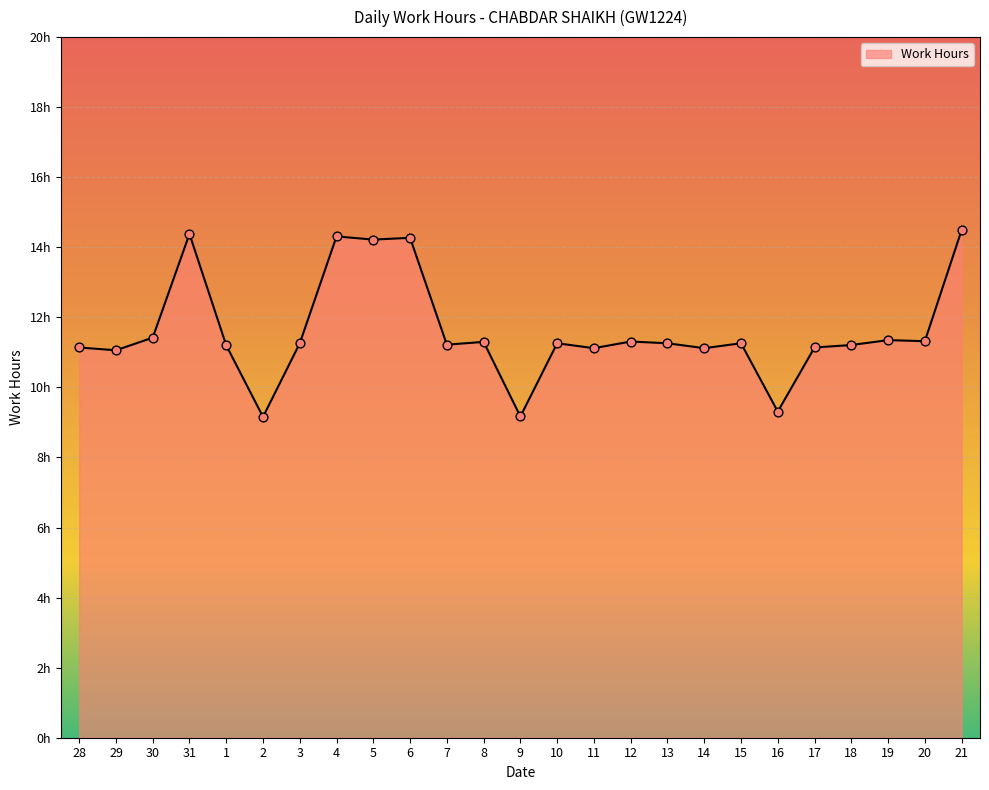

What is the change in value from 7 to 17?

-0.1